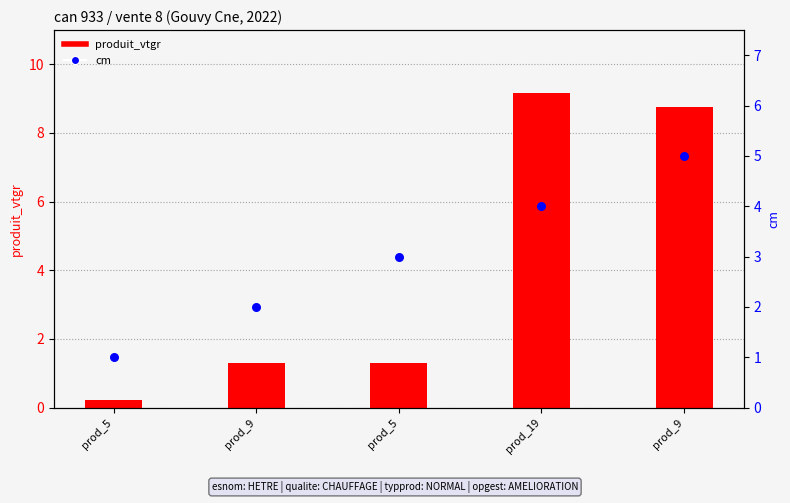

Which series has the largest Y range (max minus min)?

produit_vtgr